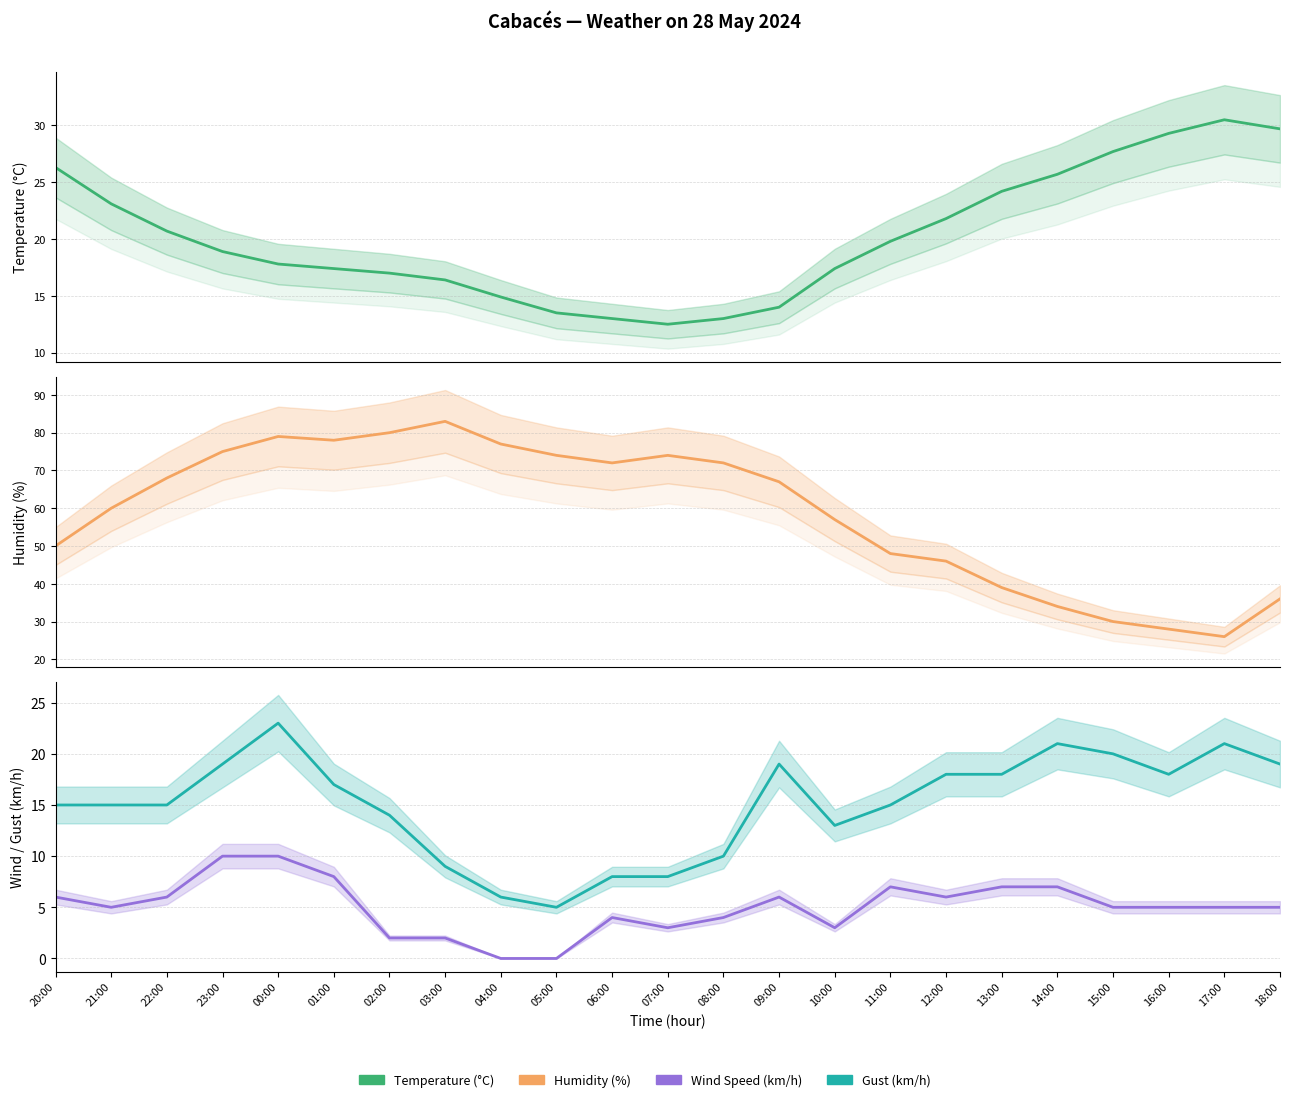

What is the difference between the second highest and minimum values in the Wind Speed (km/h) series?

10.0